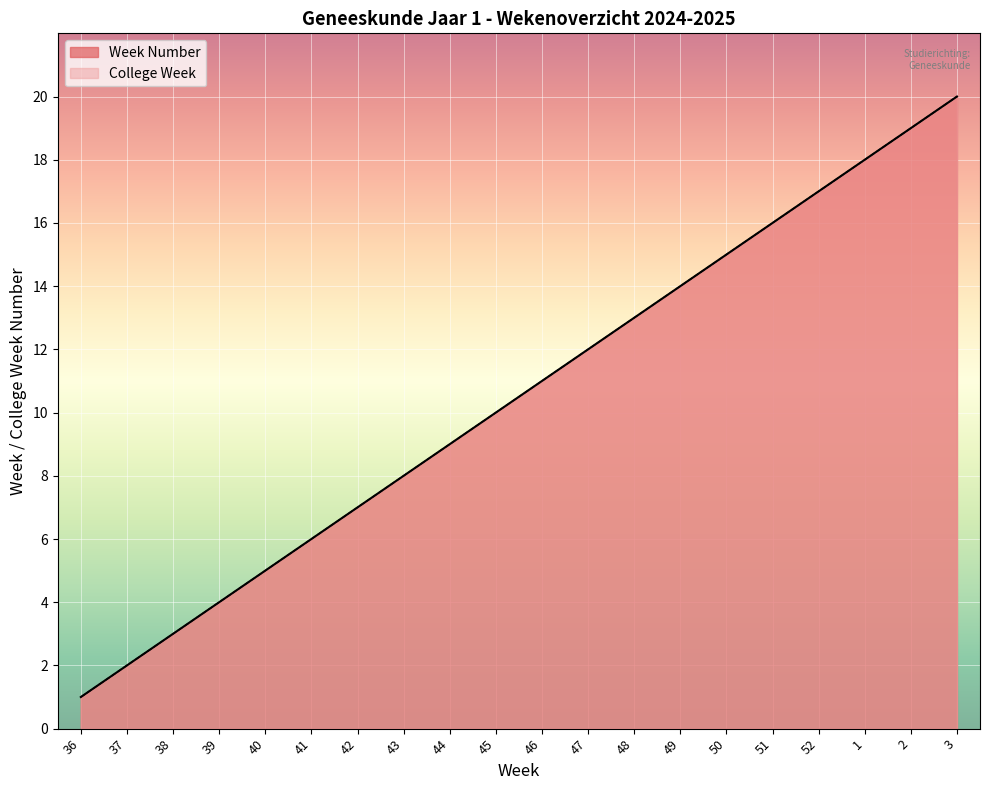

Is it true that College Week equals 16 at 45?

False